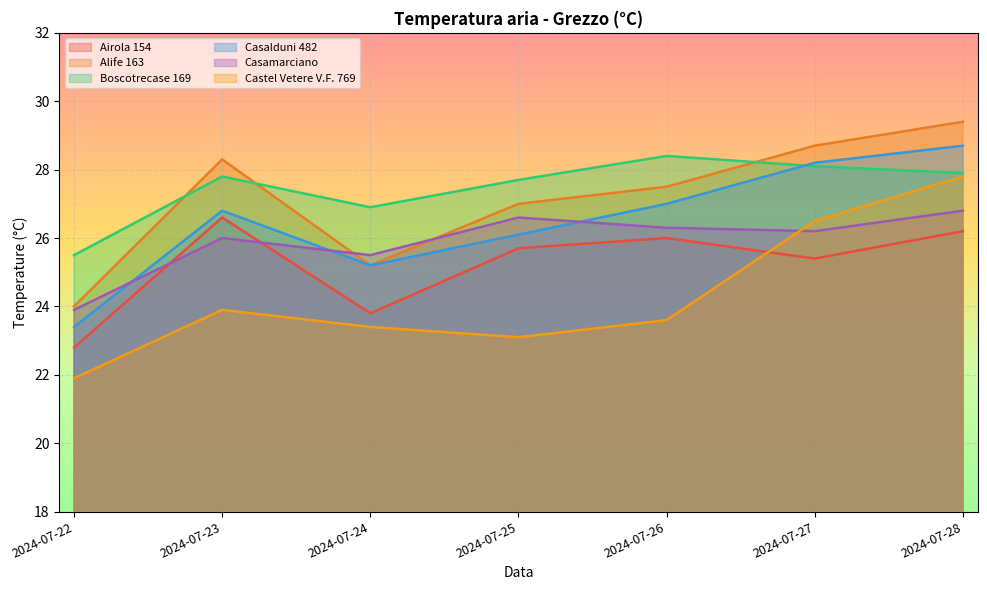

What is the difference between the Casalduni 482 values at 2024-07-27 and 2024-07-28?

0.5